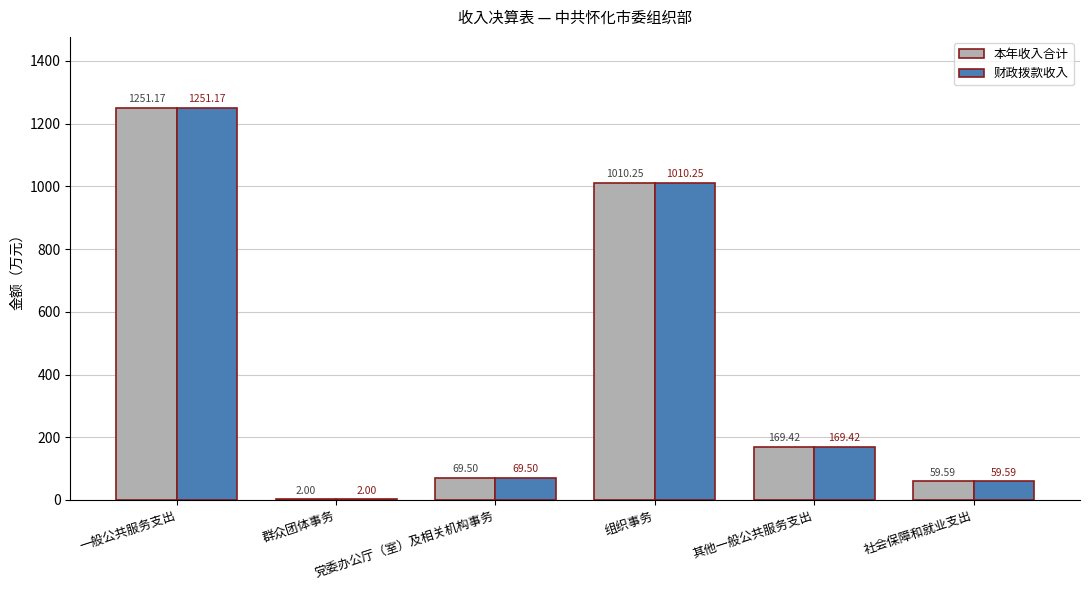

Are the bars grouped side by side (vs. stacked)?

Yes